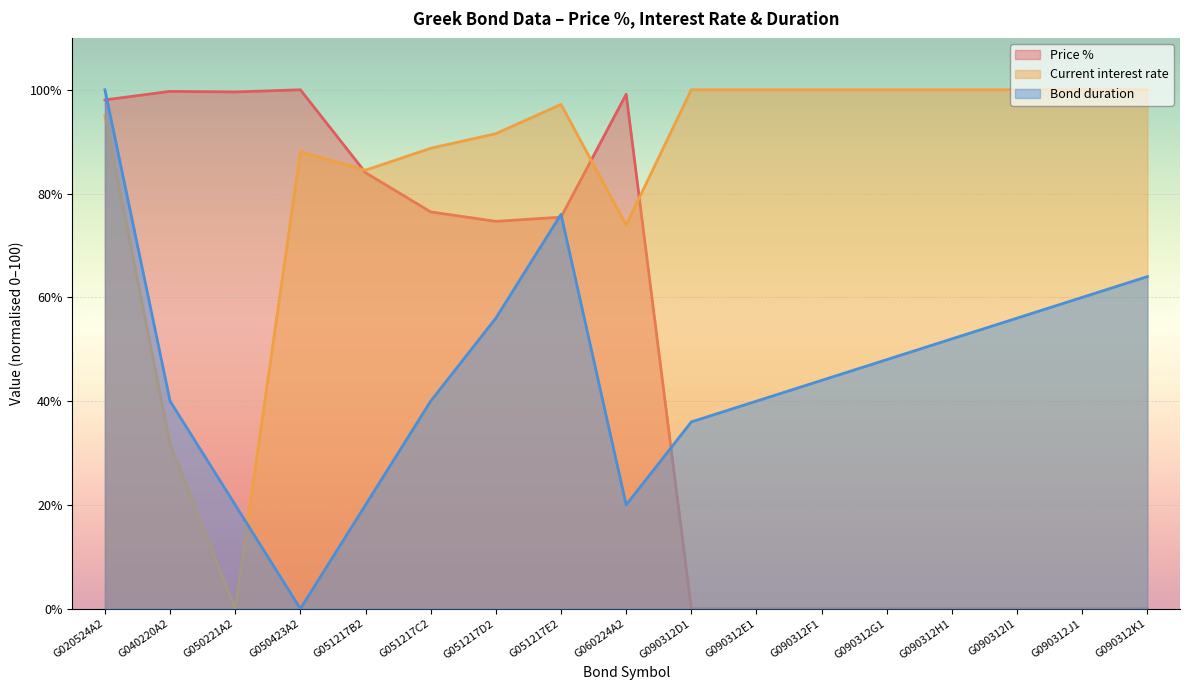

How many interior local valleys does the Bond duration series have?

2